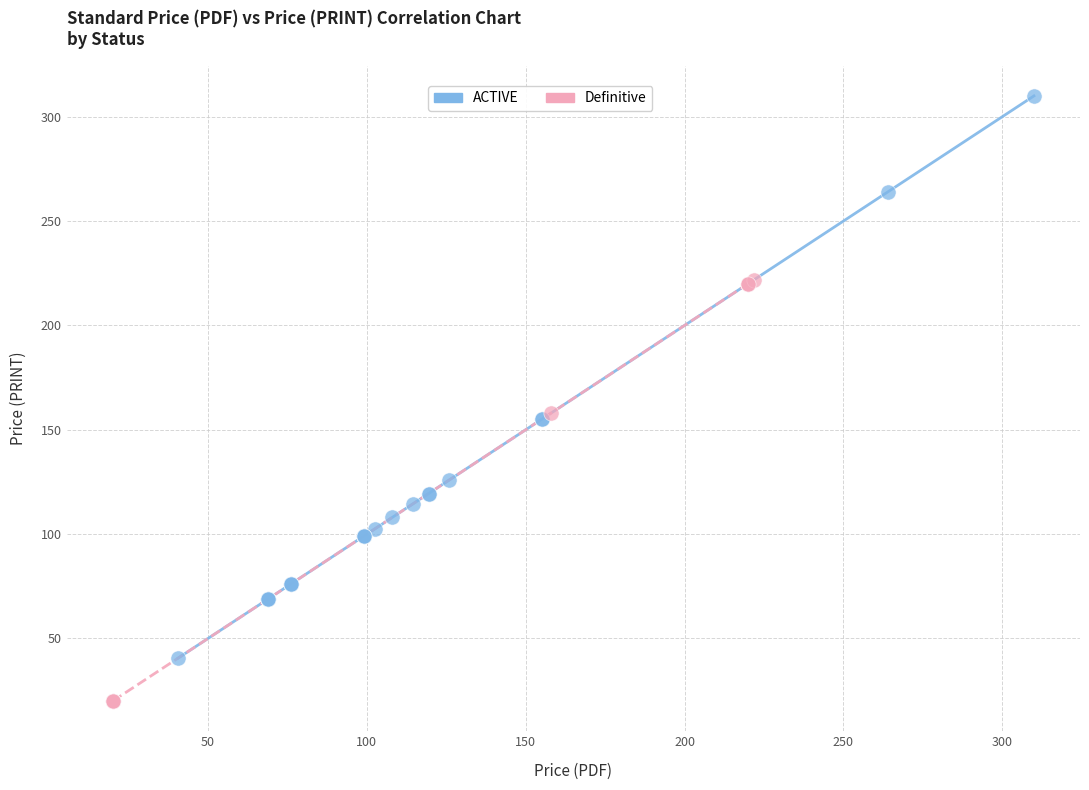

Which series contains the lowest Y value?

Definitive